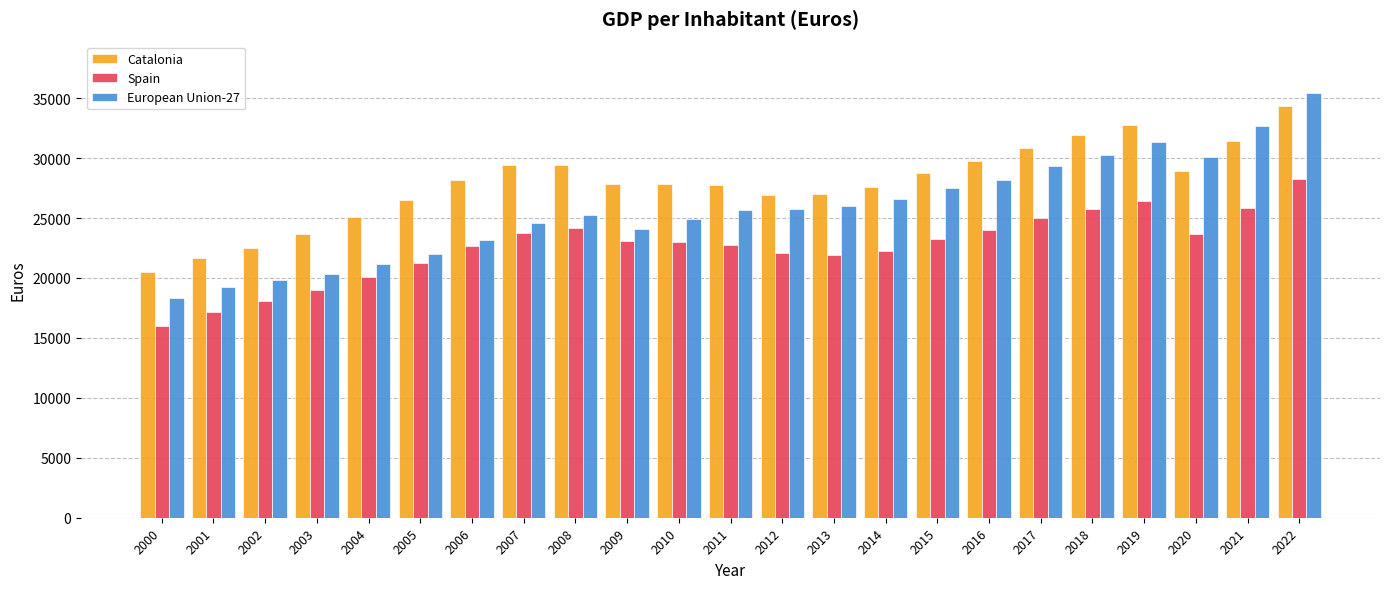

How many distinct data groups are displayed?

3